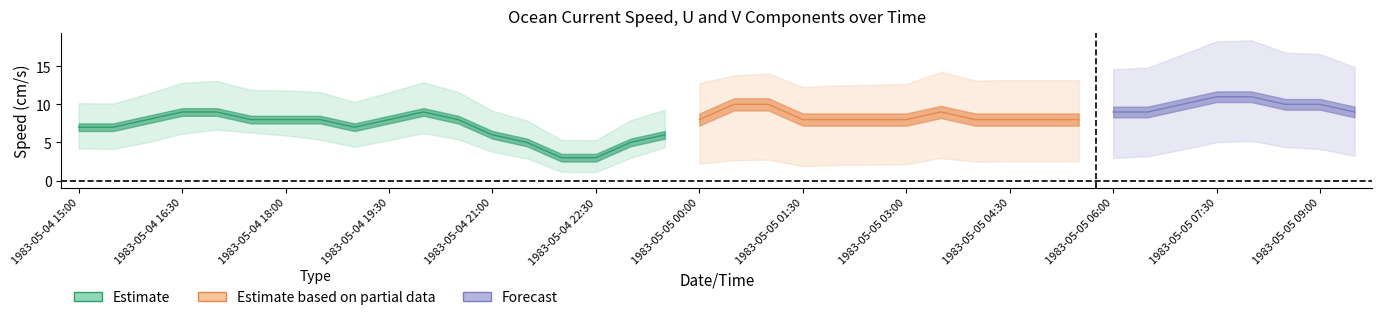

True or false: U has more than 0 interior local peaks.

True